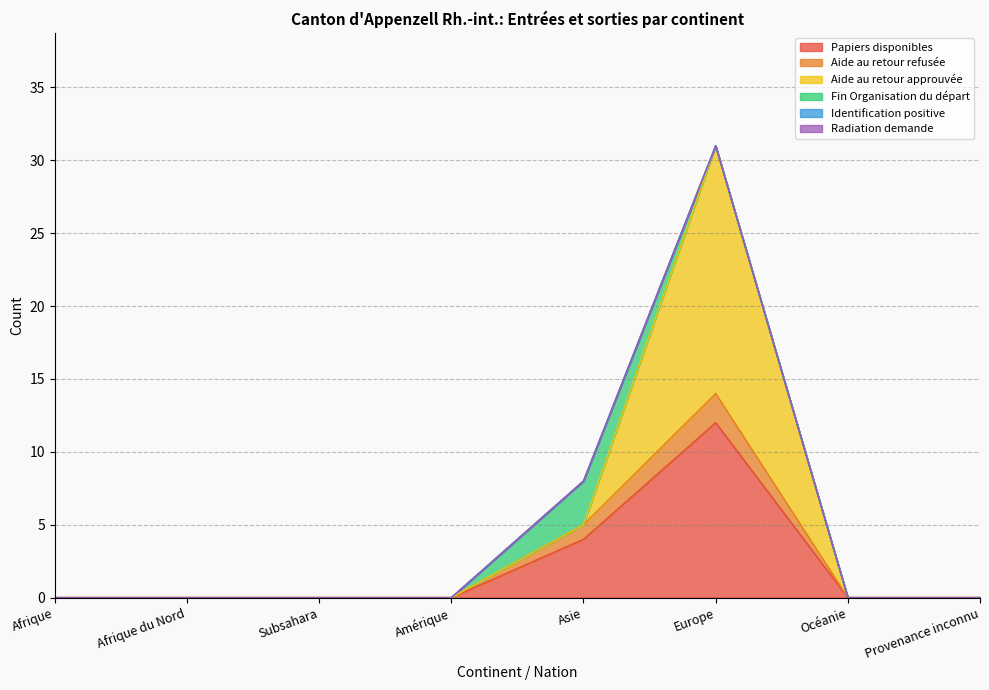

Which series has the largest total across all categories?

Aide au retour approuvée